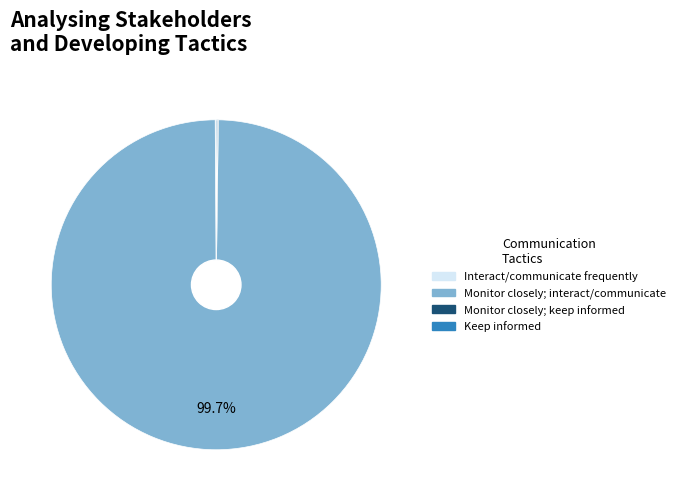

Which slice represents more than half of the pie?

Monitor closely; interact/communicate